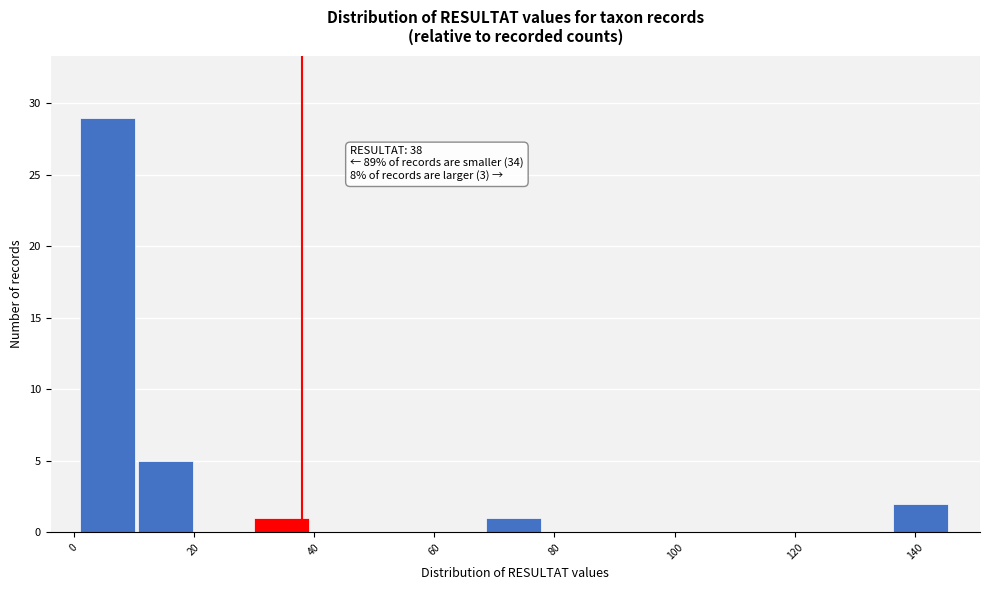

Which range on the x-axis has the tallest bar?

2 to 10